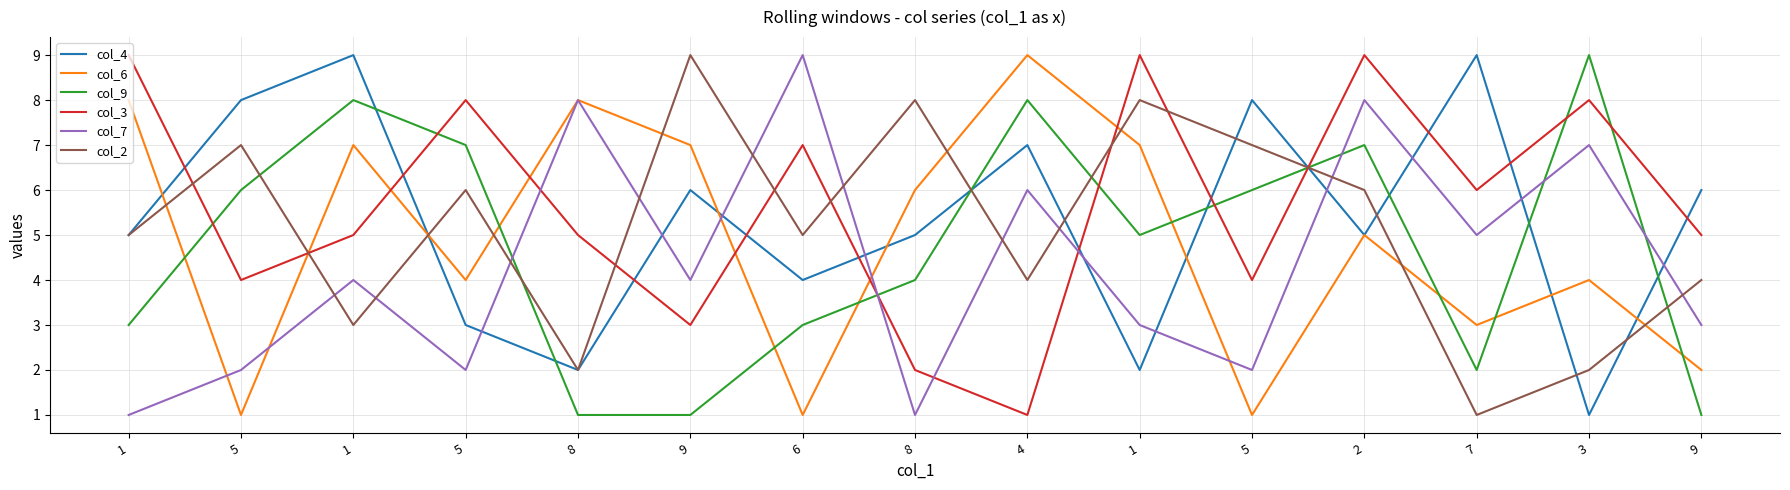

How many categories are shown in the chart?

15